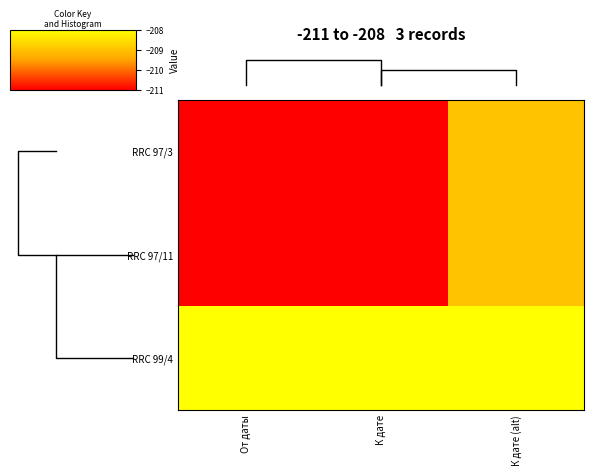

The RRC 97/11 series shows -209 at К дате (alt). True or false?

True